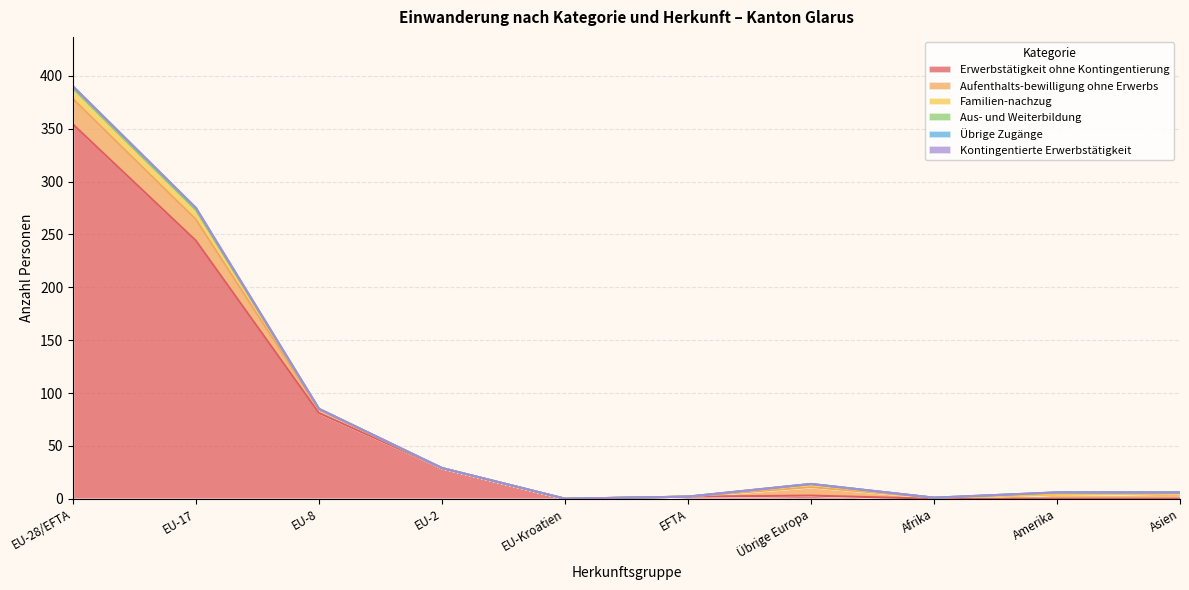

At which category does Aufenthalts-bewilligung ohne Erwerbs reach its first local valley?

Afrika